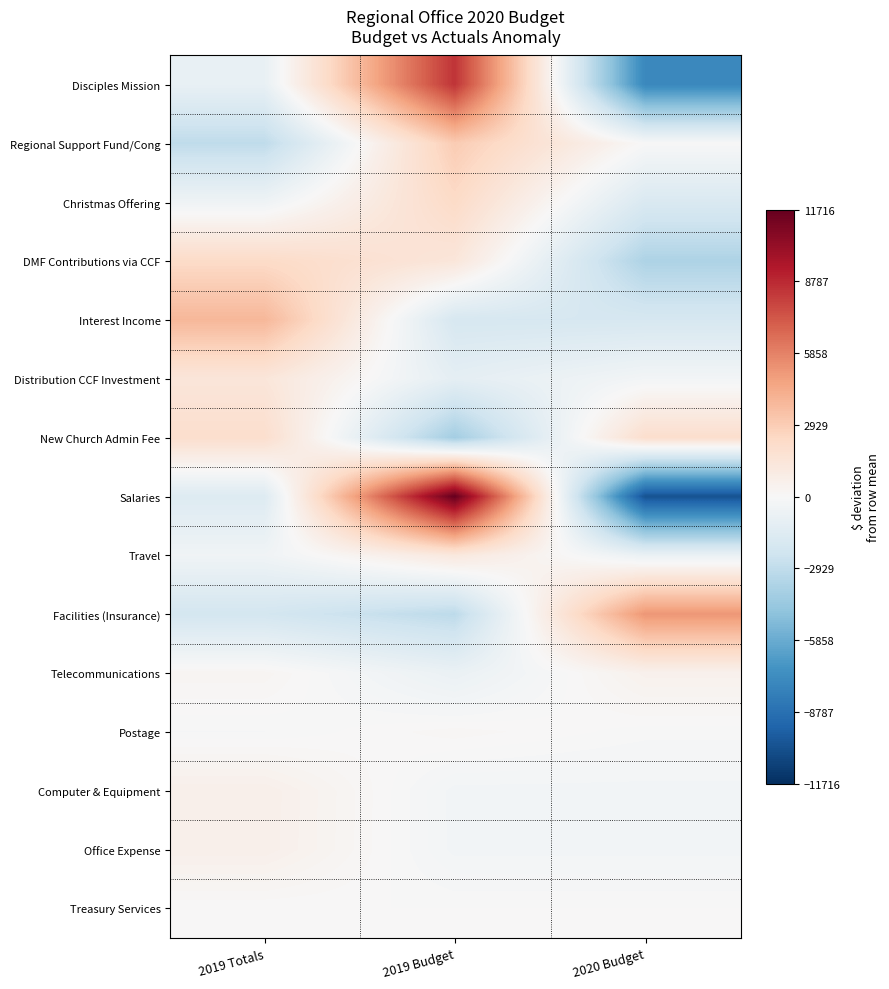

Rank the series by their maximum value, from lowest to highest.

Treasury Services, Postage, Telecommunications, Office Expense, Computer & Equipment, Travel, Distribution CCF Investment, New Church Admin Fee, DMF Contributions via CCF, Christmas Offering, Regional Support Fund/Cong, Interest Income, Facilities (Insurance), Disciples Mission, Salaries